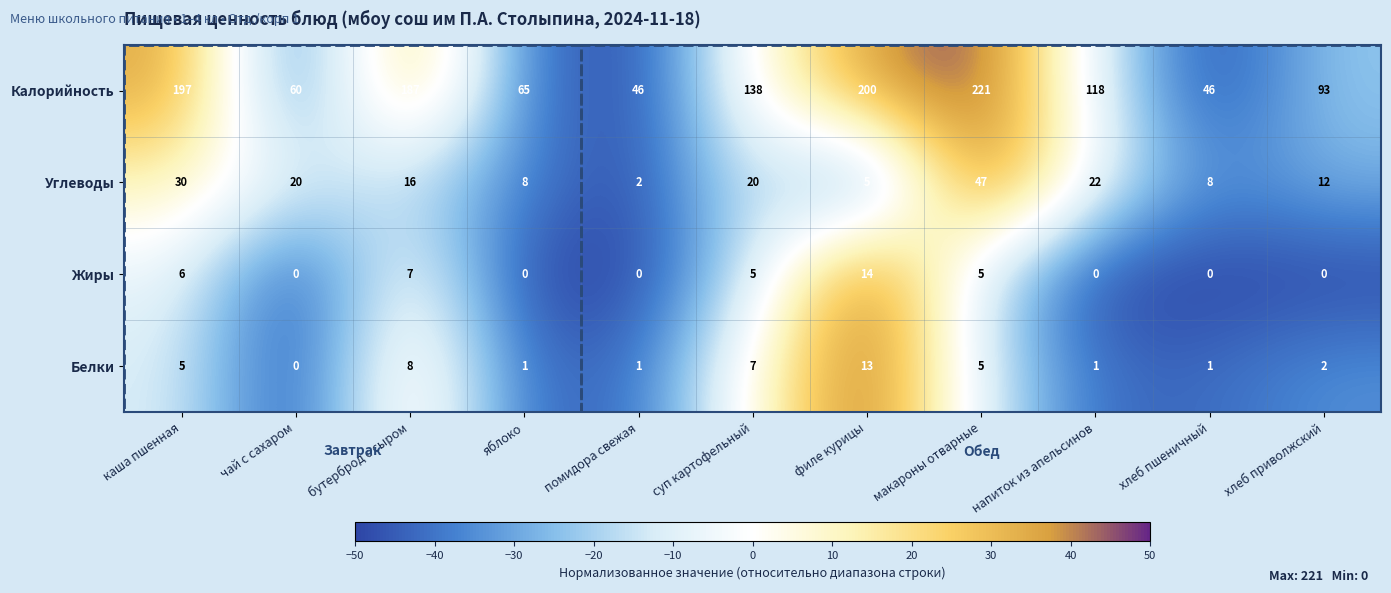

What is the spread (max minus min) of values at хлеб пшеничный?

46